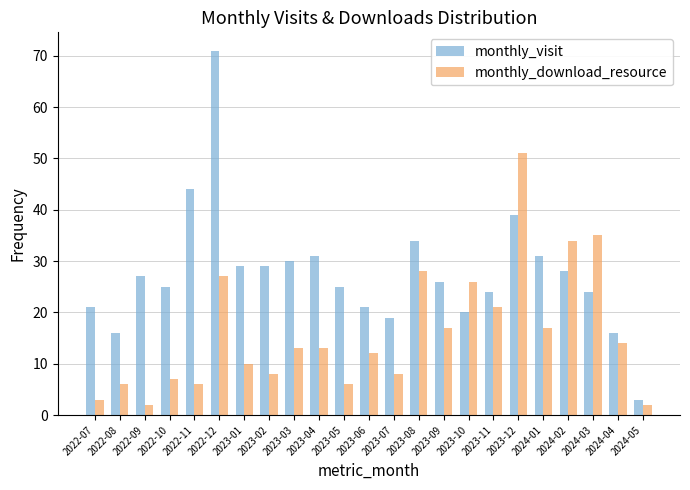

Reading left to right, extract all data points from this chart.

monthly_visit: 21	16	27	25	44	71	29	29	30	31	25	21	19	34	26	20	24	39	31	28	24	16	3
monthly_download_resource: 3	6	2	7	6	27	10	8	13	13	6	12	8	28	17	26	21	51	17	34	35	14	2